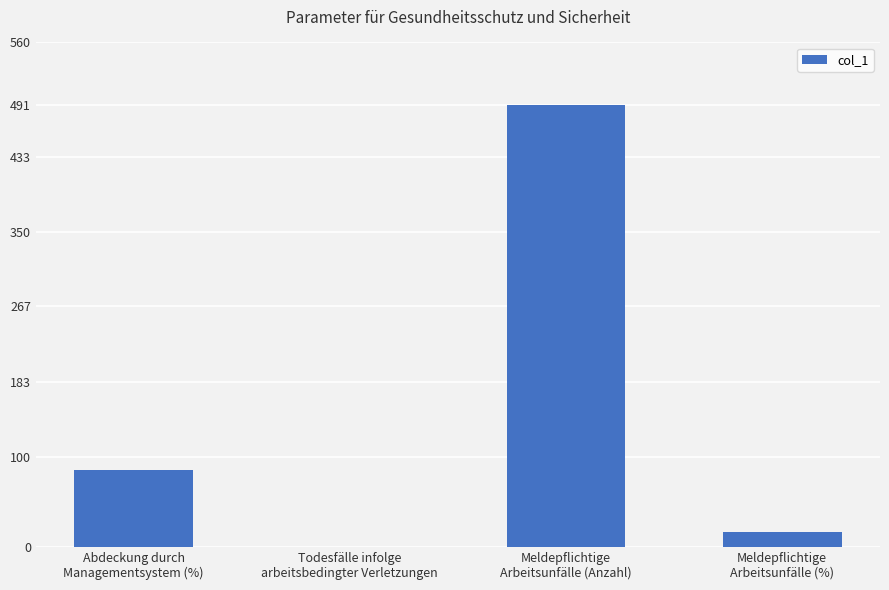

What is the sum of all values?

592.5